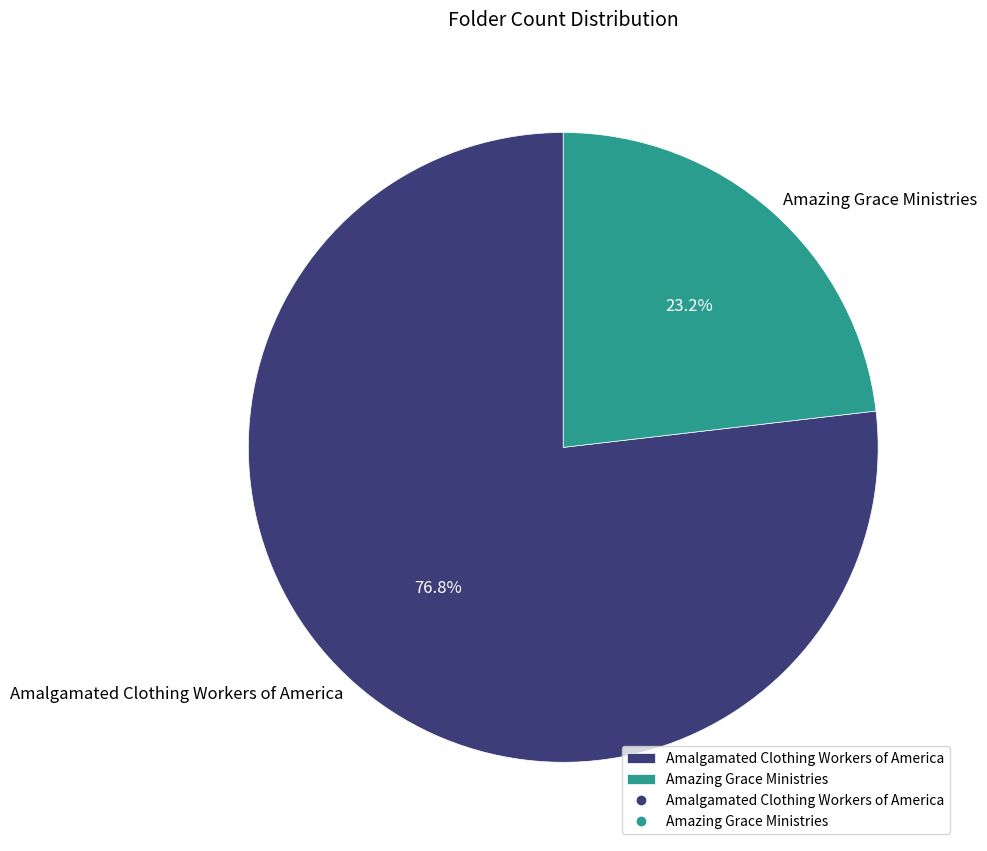

How many segments does this pie chart have?

2